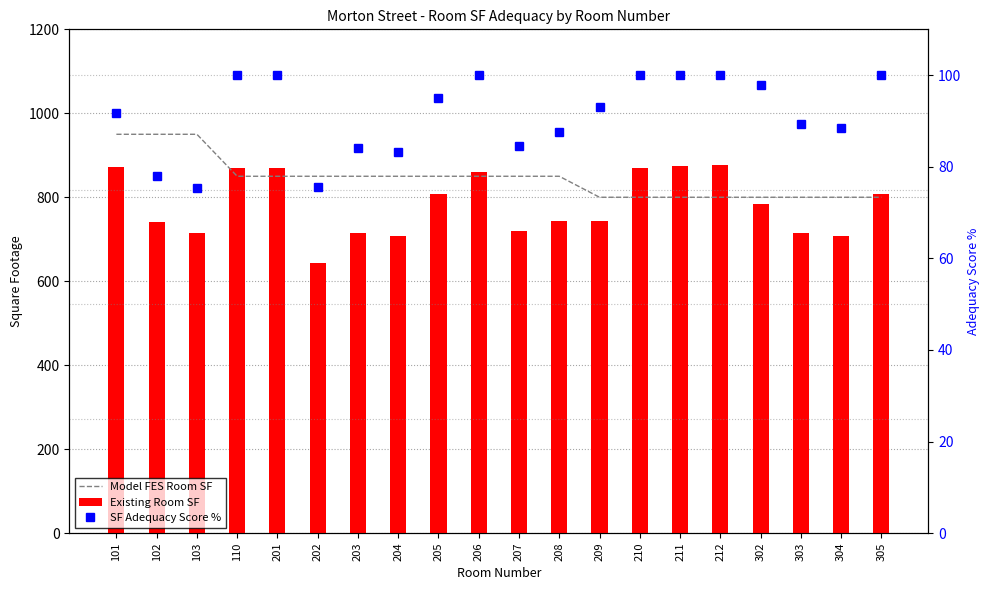

Which series has the largest range (max minus min)?

Existing Room SF